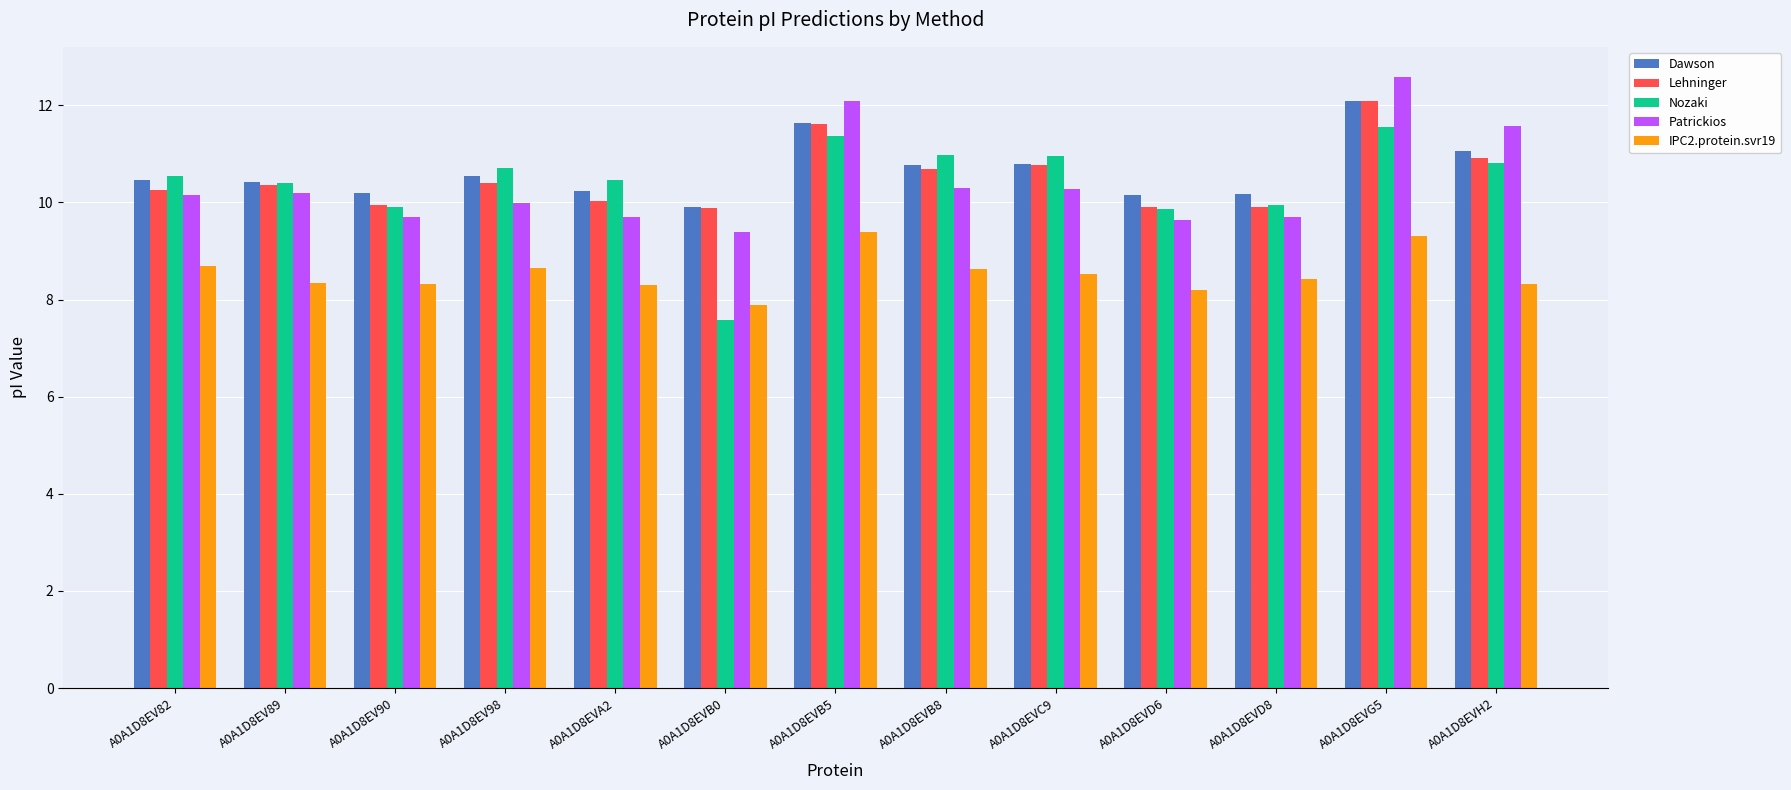

How many data points does each series have?

13